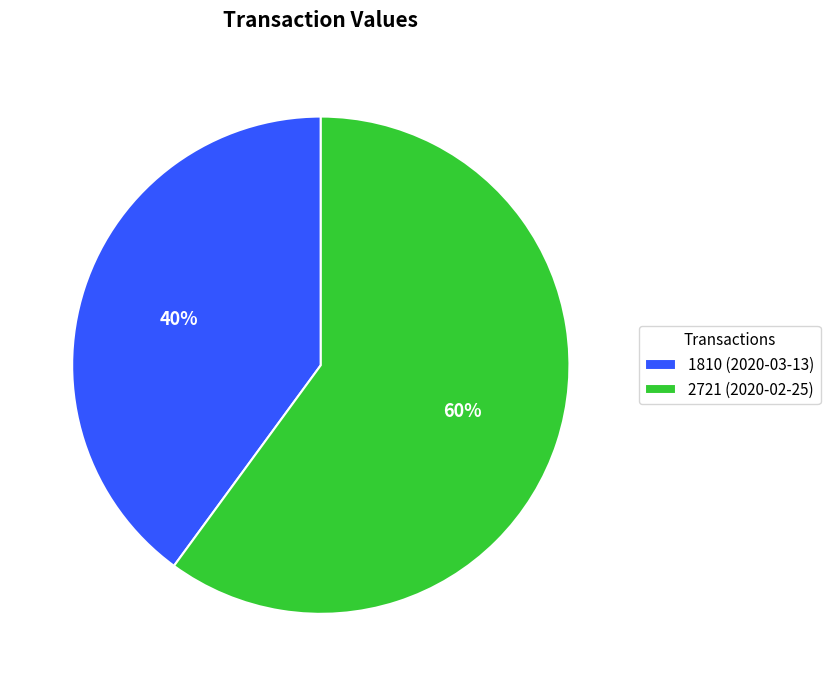

To the nearest percent, what portion does 2721 (2020-02-25) represent?

60%